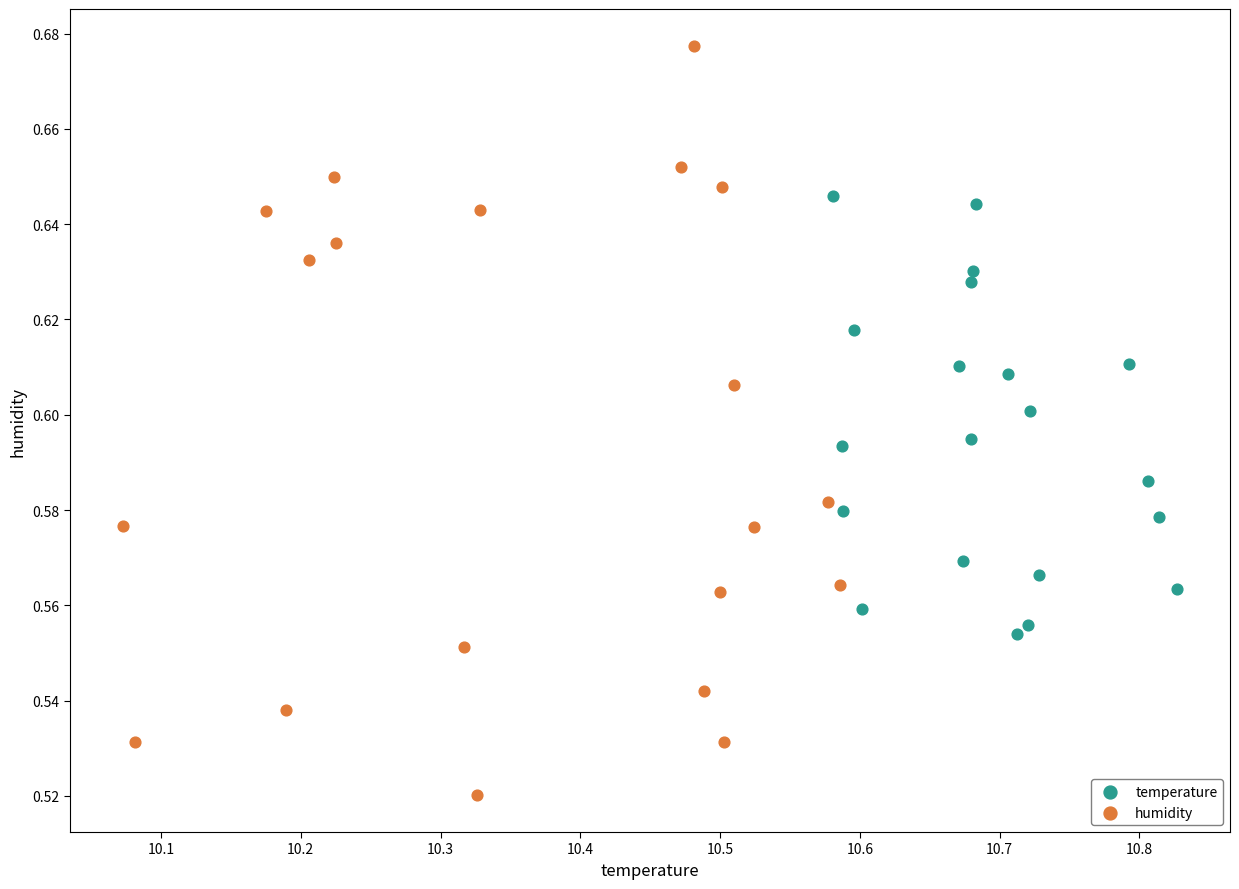

Which series contains the highest Y value?

humidity